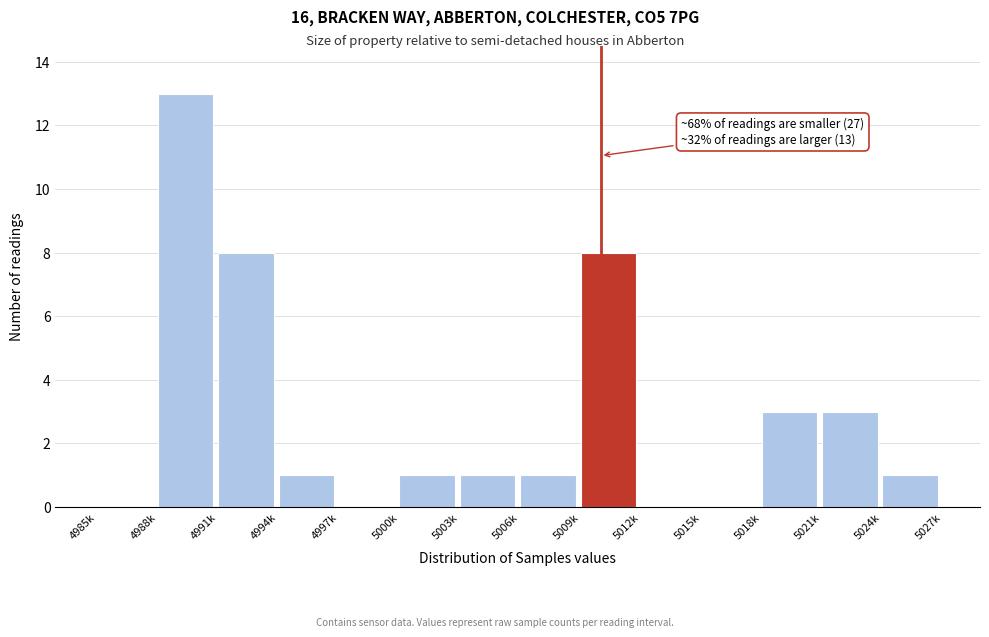

Reading left to right, transcribe all the data shown in this chart.

4985k=0	4988k=13	4991k=8	4994k=1	4997k=0	5000k=1	5003k=1	5006k=1	5009k=8	5012k=0	5015k=0	5018k=3	5021k=3	5024k=1